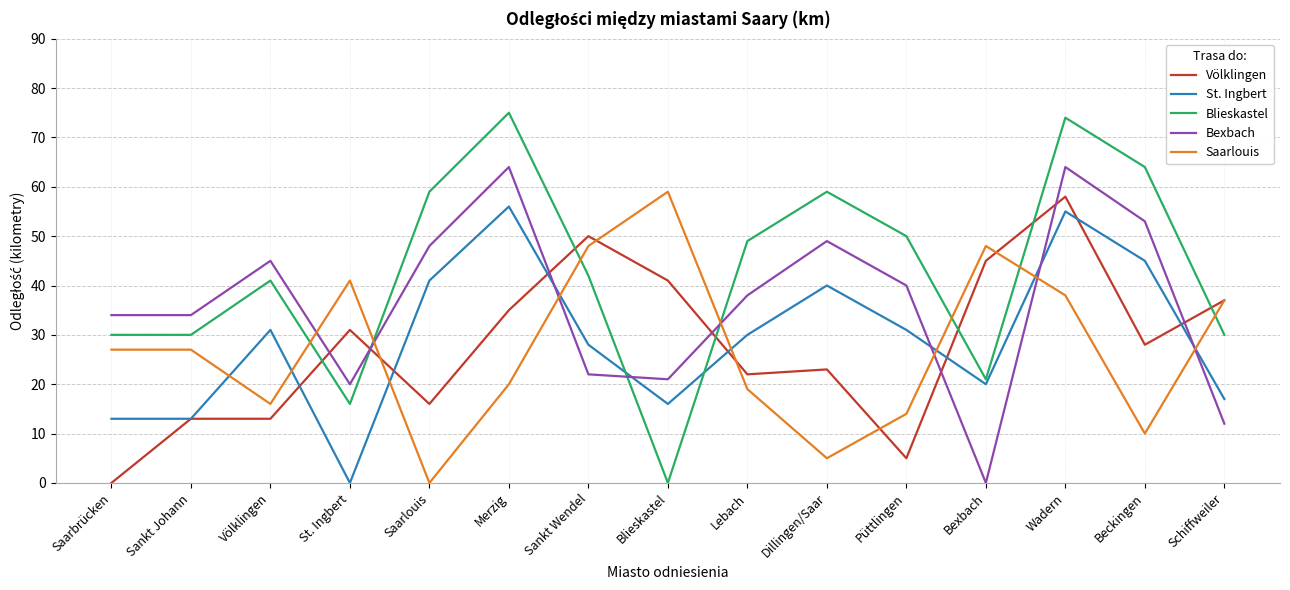

How many interior local peaks does the St. Ingbert series have?

4